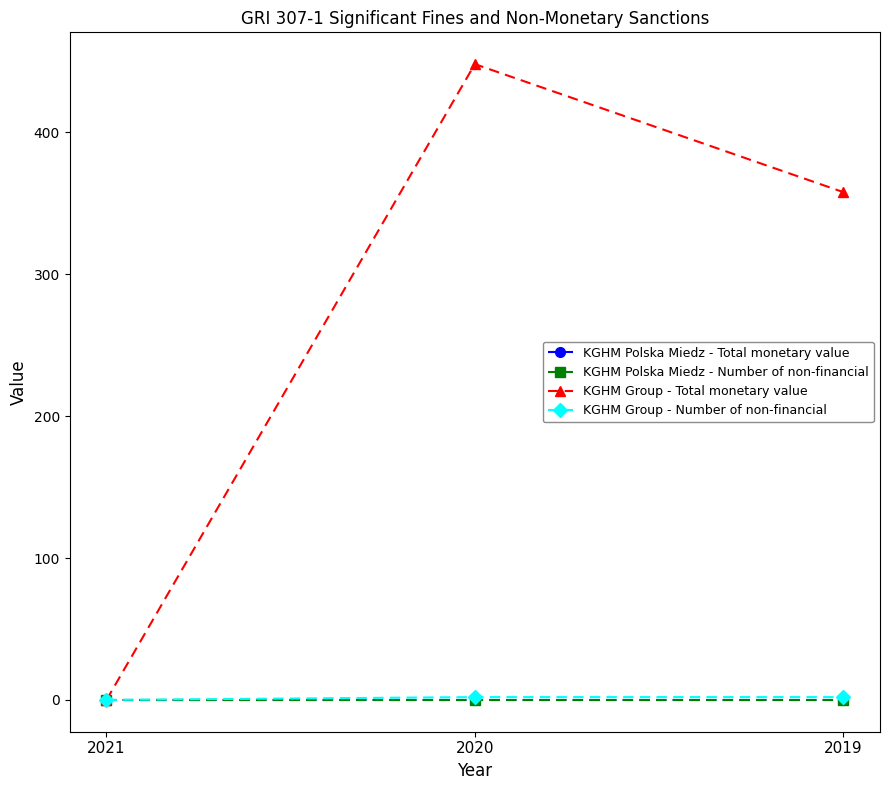

Rank the series at 2021 from highest to lowest value.

KGHM Polska Miedz - Total monetary value, KGHM Polska Miedz - Number of non-financial, KGHM Group - Total monetary value, KGHM Group - Number of non-financial